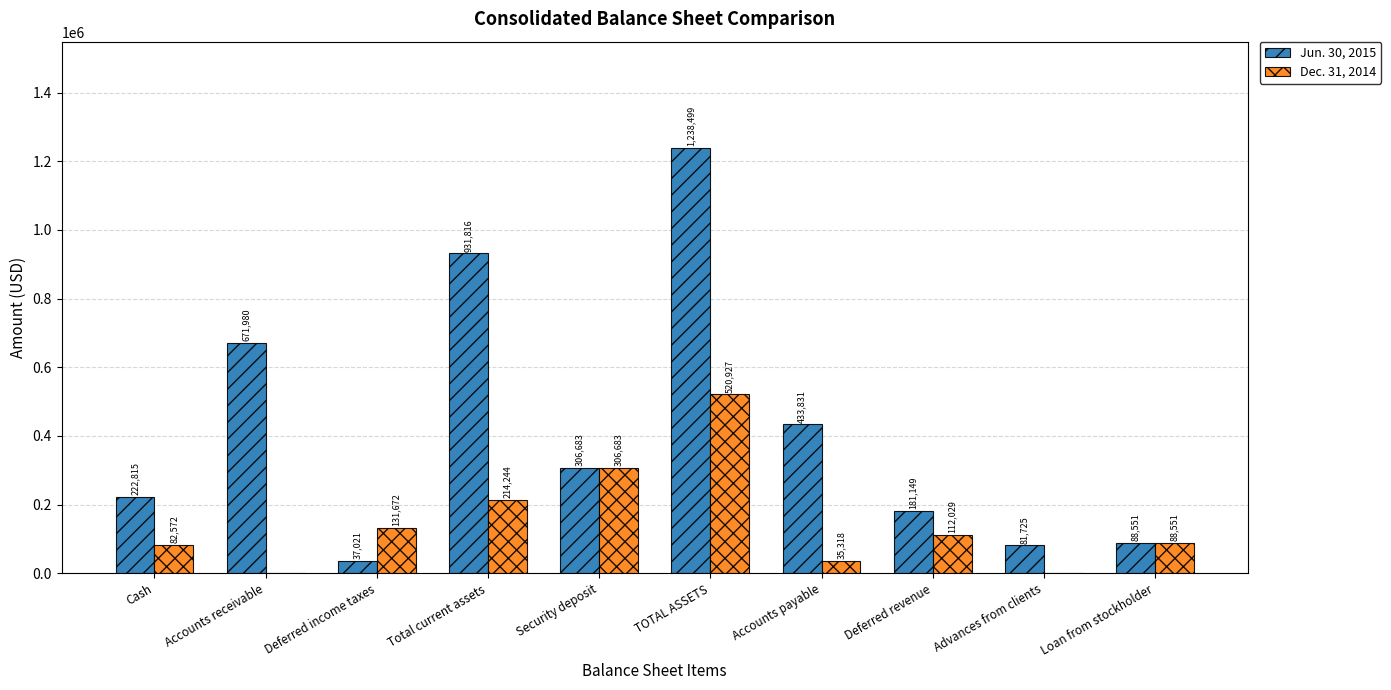

What are all the series names shown in the legend?

Jun. 30, 2015, Dec. 31, 2014